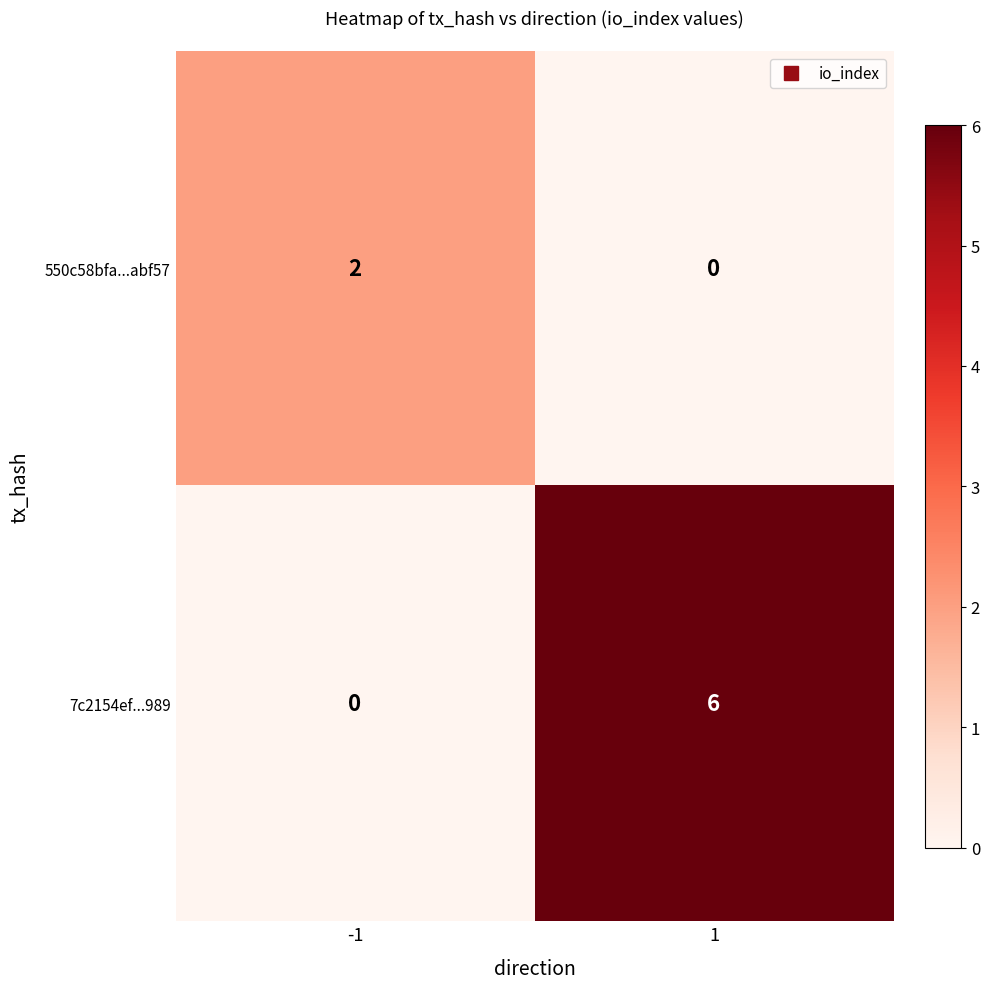

What value does the 7c2154ef...989 series have at 1?

6